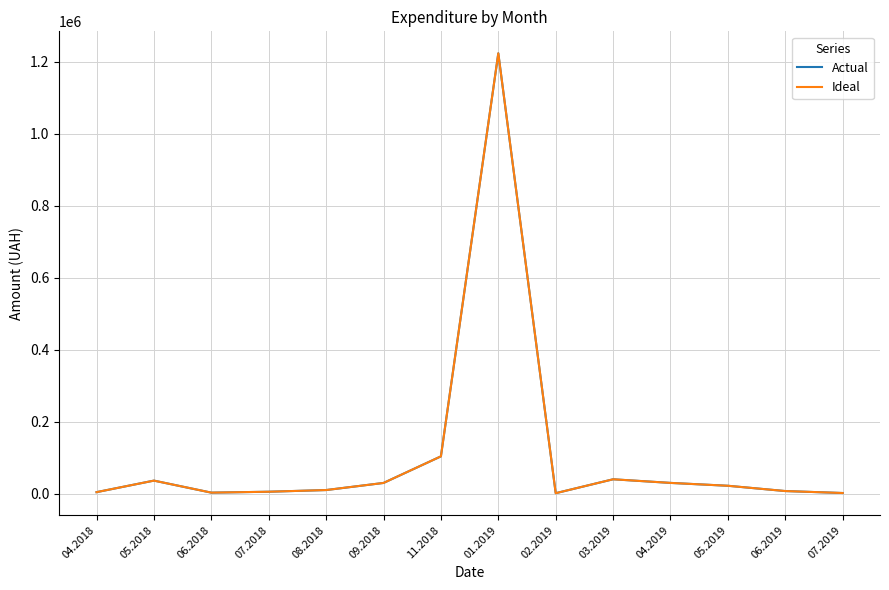

How many categories are shown in the chart?

14